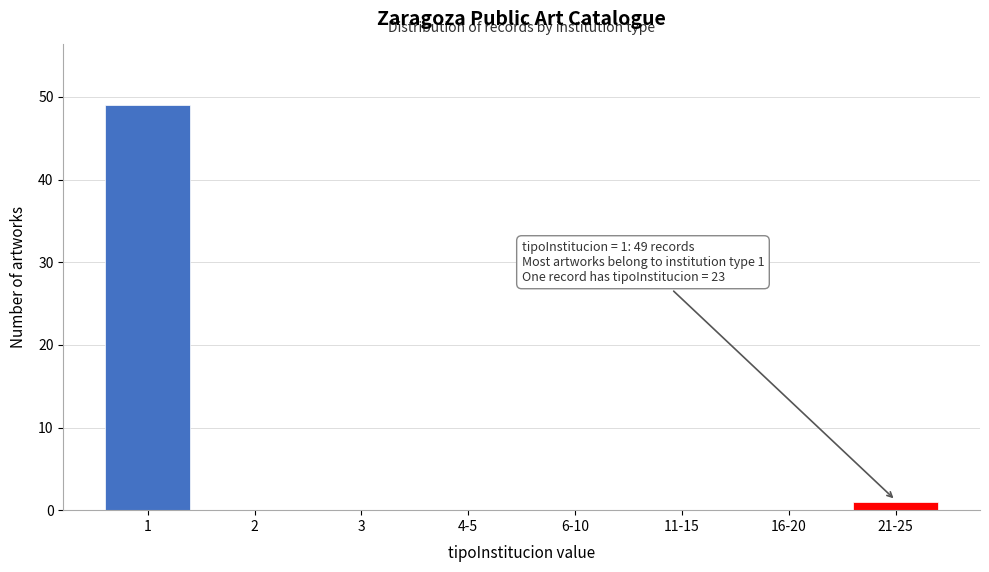

Reading left to right, transcribe all the data shown in this chart.

1=49	2=0	3=0	4-5=0	6-10=0	11-15=0	16-20=0	21-25=1